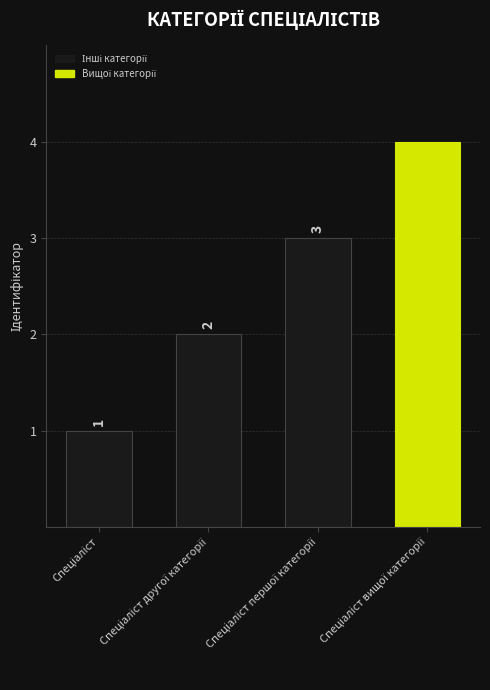

What is the maximum value shown in the chart?

4